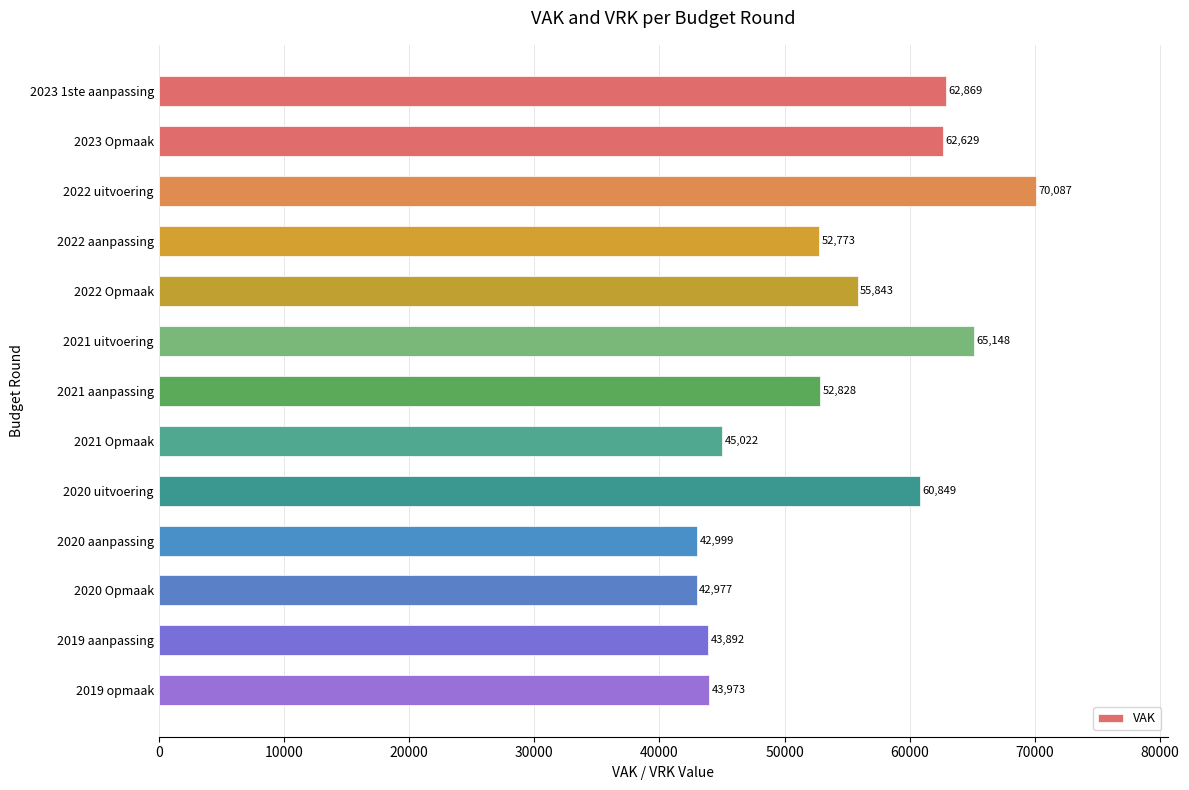

What is the value of the 1st bar from the top?

62869